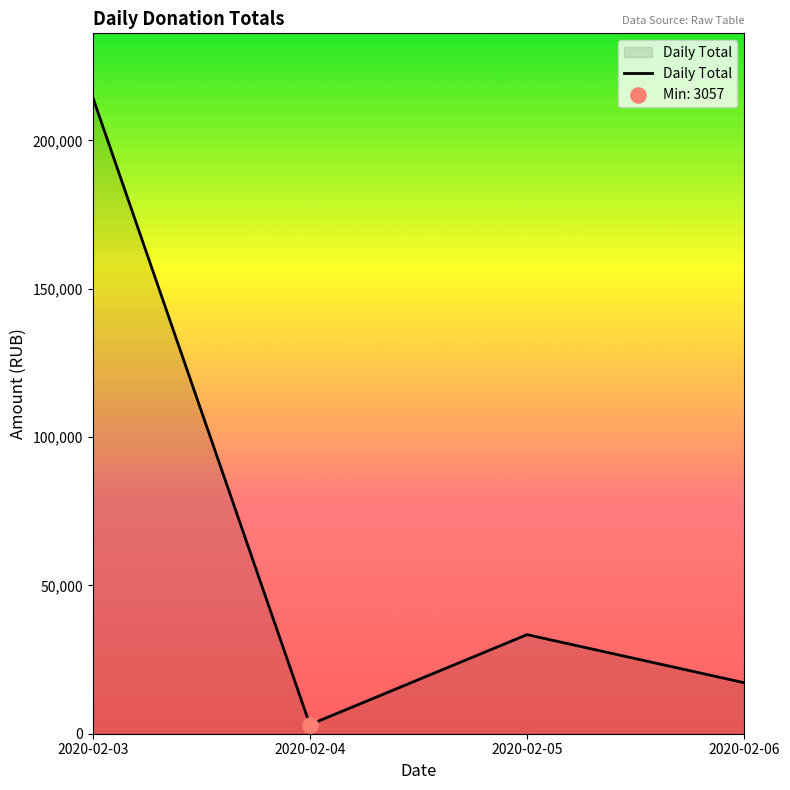

What is the ratio of the value at 2020-02-05 to the value at 2020-02-04?

10.9